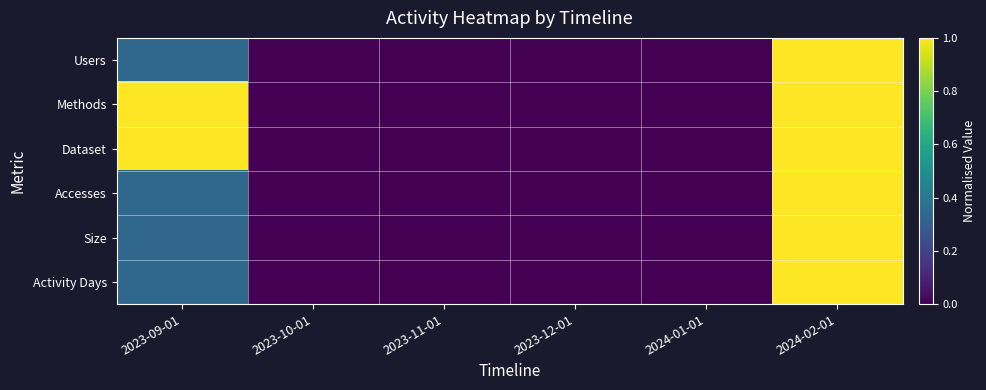

Which series has the largest range (max minus min)?

Users